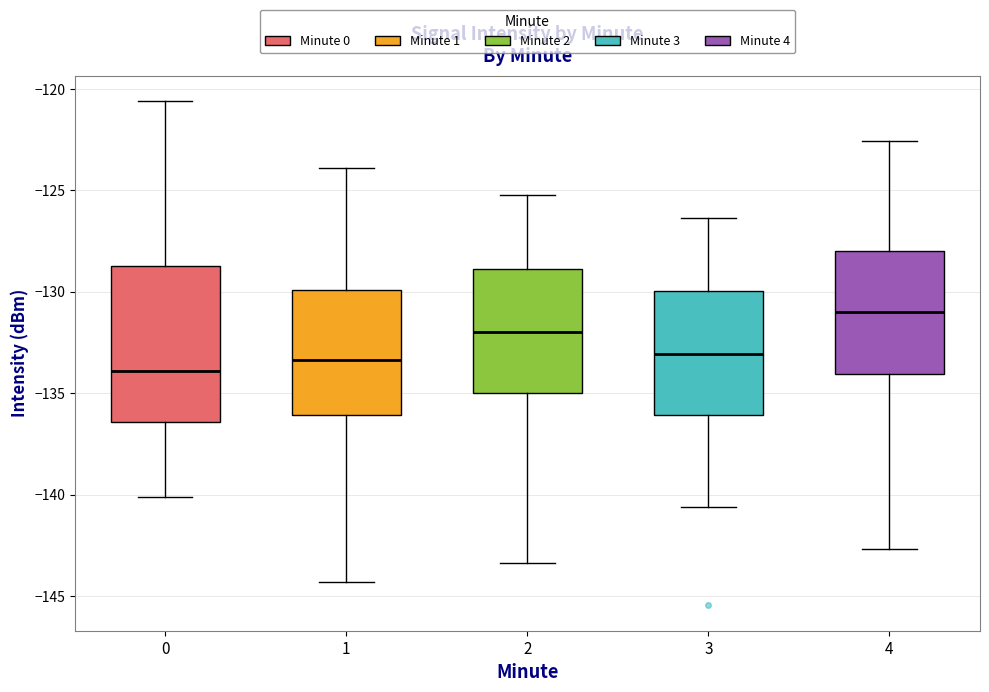

Which box has the highest median line?

4